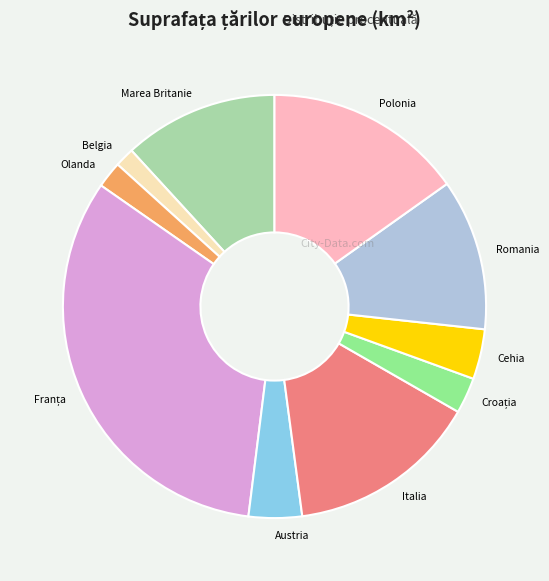

Does Austria account for over 50% of the chart?

No